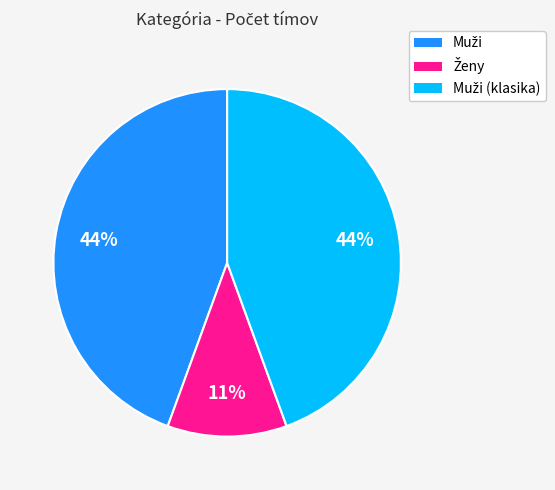

Is there a majority slice in this chart?

No